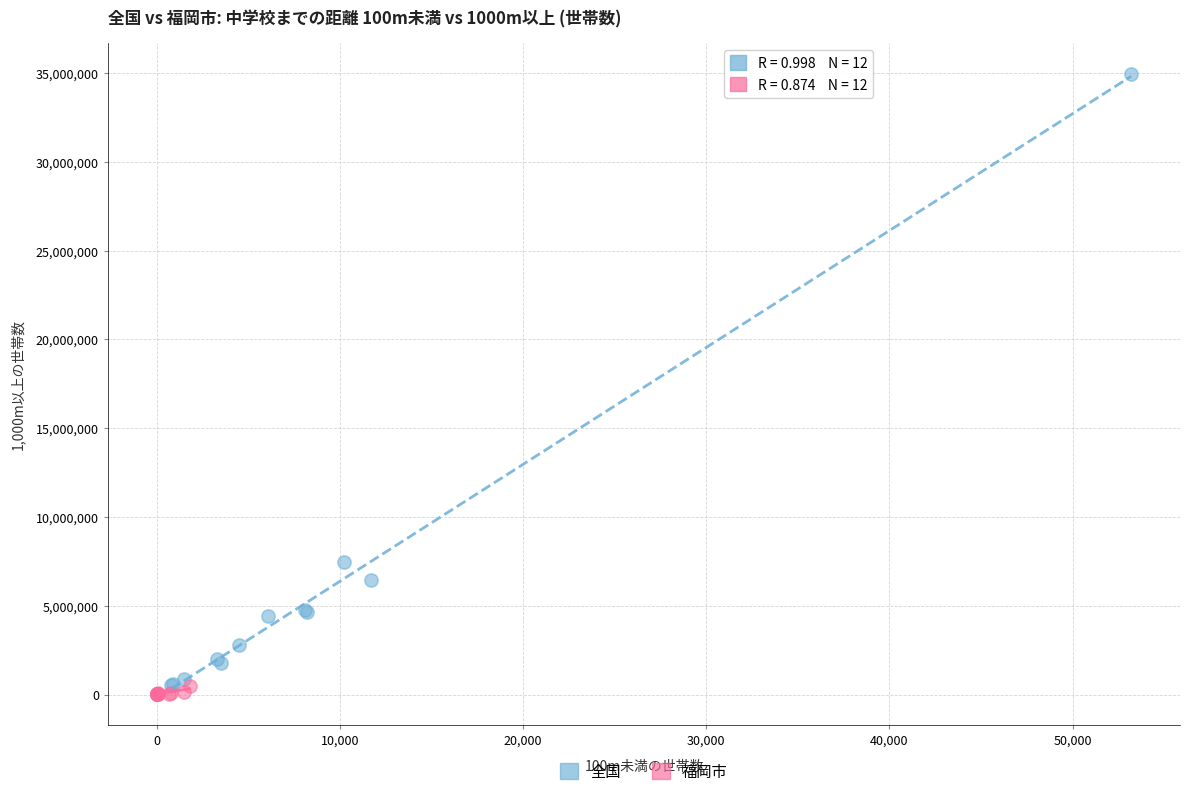

Which series has the widest spread of Y values?

全国